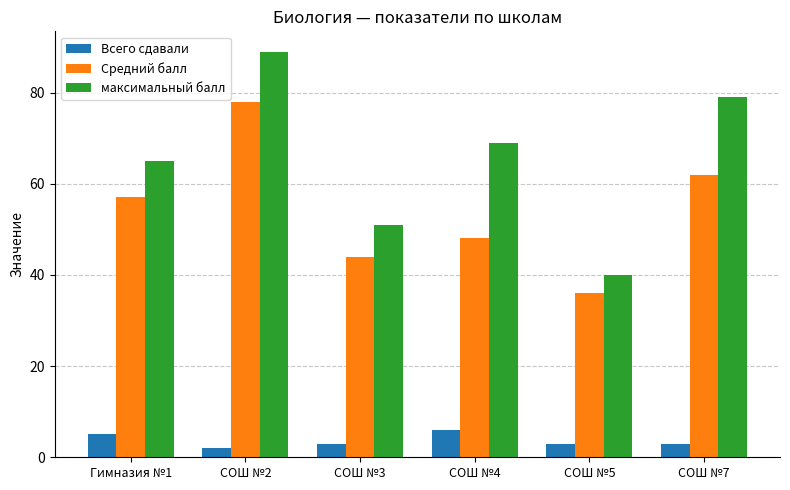

What is the spread (max minus min) of values at СОШ №4?

63